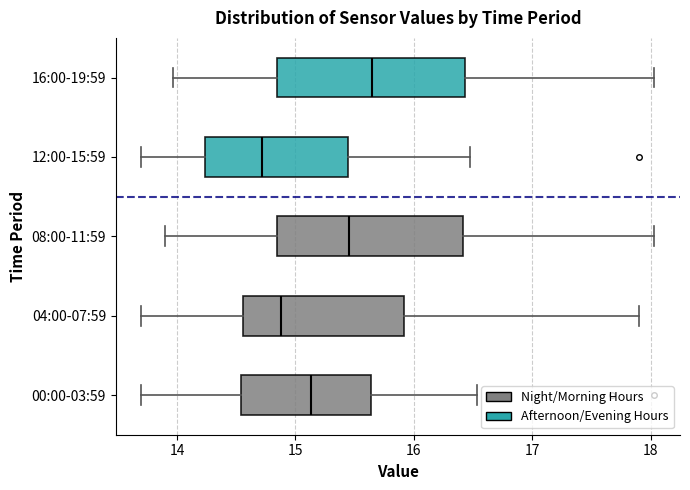

Reading bottom to top, read every box against the x-axis: the position of its median line, the range the box covers, and the ends of its whiskers. The values are not printed on the chart, so give them approximately, as read against the axis.

00:00-03:59: median 15.1, box 14.5 to 15.6, whiskers 13.7 to 16.5
04:00-07:59: median 14.9, box 14.6 to 15.9, whiskers 13.7 to 17.9
08:00-11:59: median 15.5, box 14.8 to 16.4, whiskers 13.9 to 18.0
12:00-15:59: median 14.7, box 14.2 to 15.4, whiskers 13.7 to 16.5
16:00-19:59: median 15.7, box 14.8 to 16.4, whiskers 14.0 to 18.0